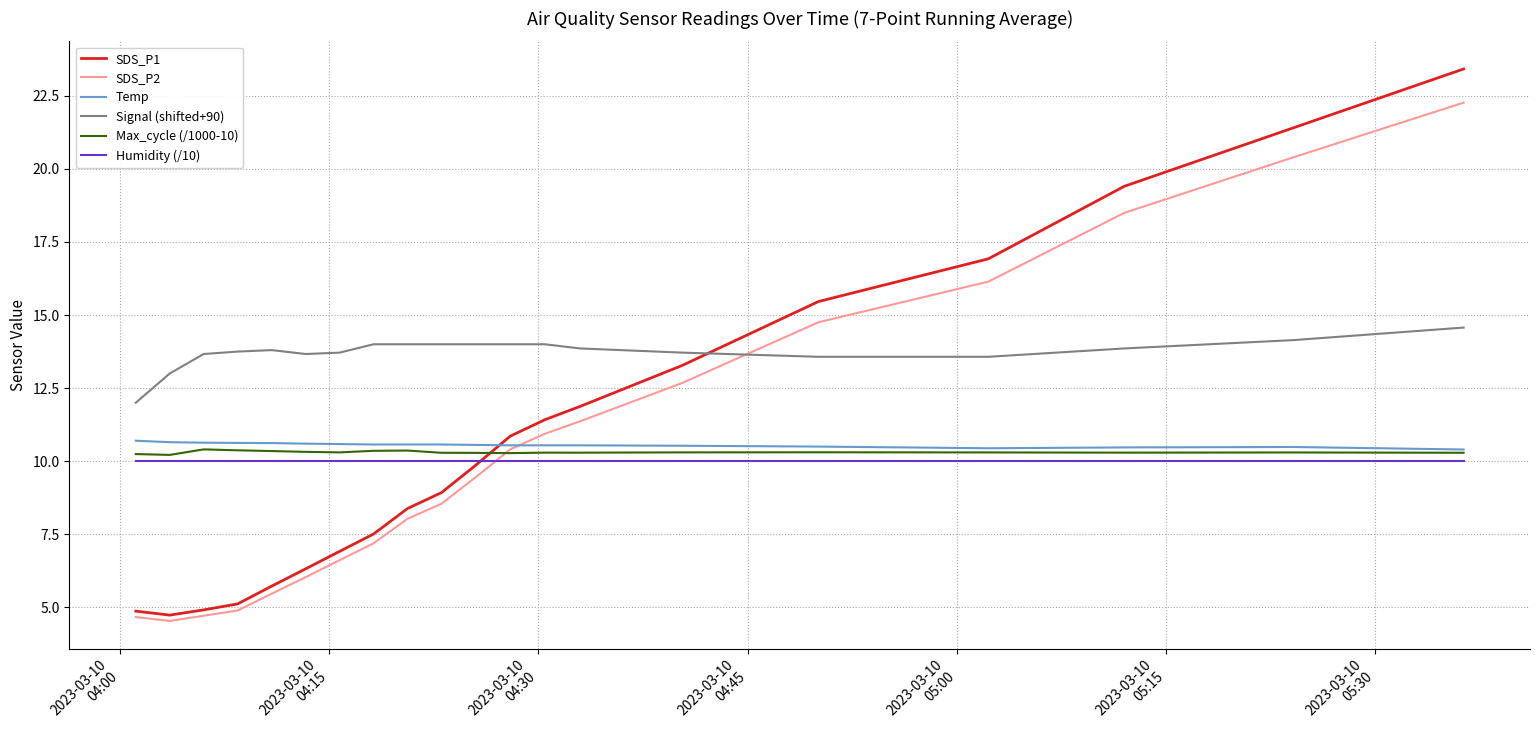

Which series has the largest total across all categories?

Signal (shifted+90)